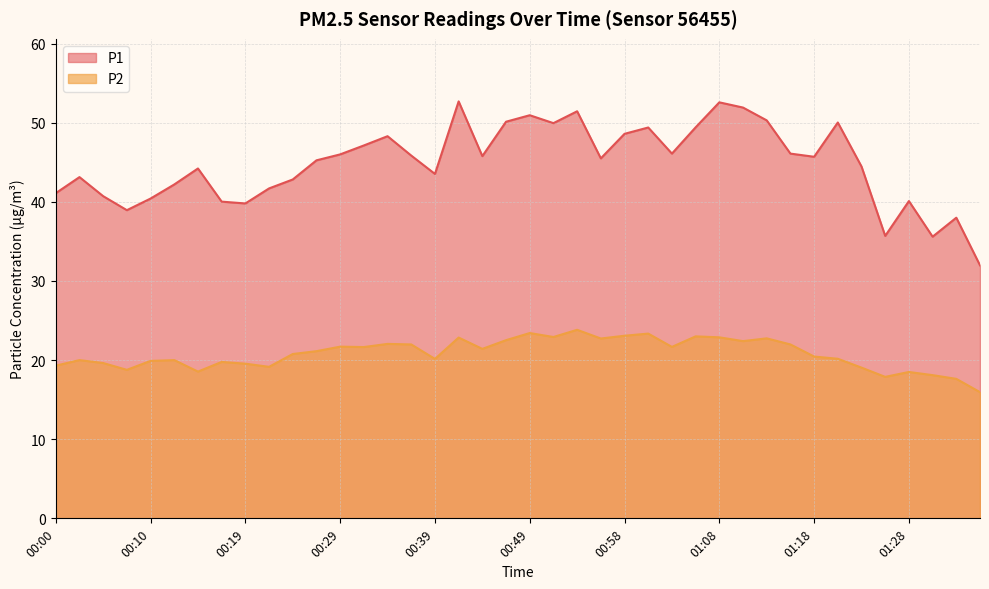

True or false: P2 and P1 cross at least once.

False